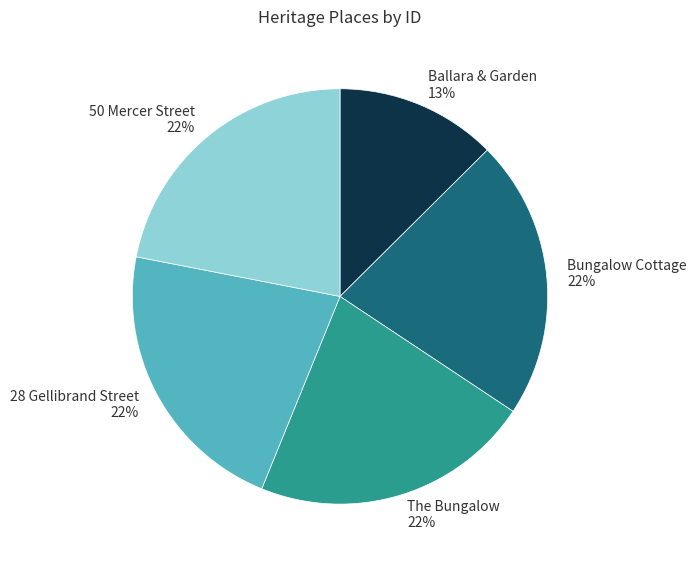

How many slices are in this pie chart?

5